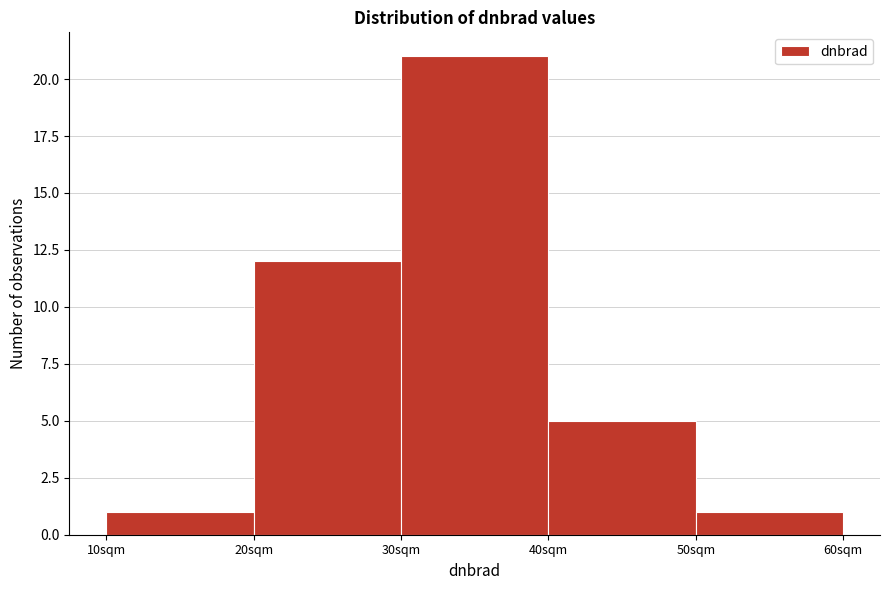

What is the height of the bar covering 10 to 20 on the x-axis? The values are not printed on the chart, so give them approximately, as read against the axis.

1